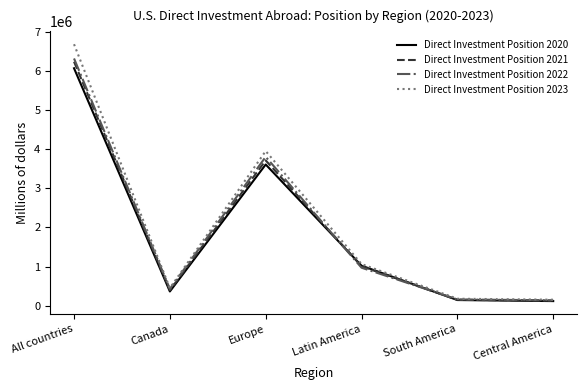

What is the maximum value shown in the chart?

6676478